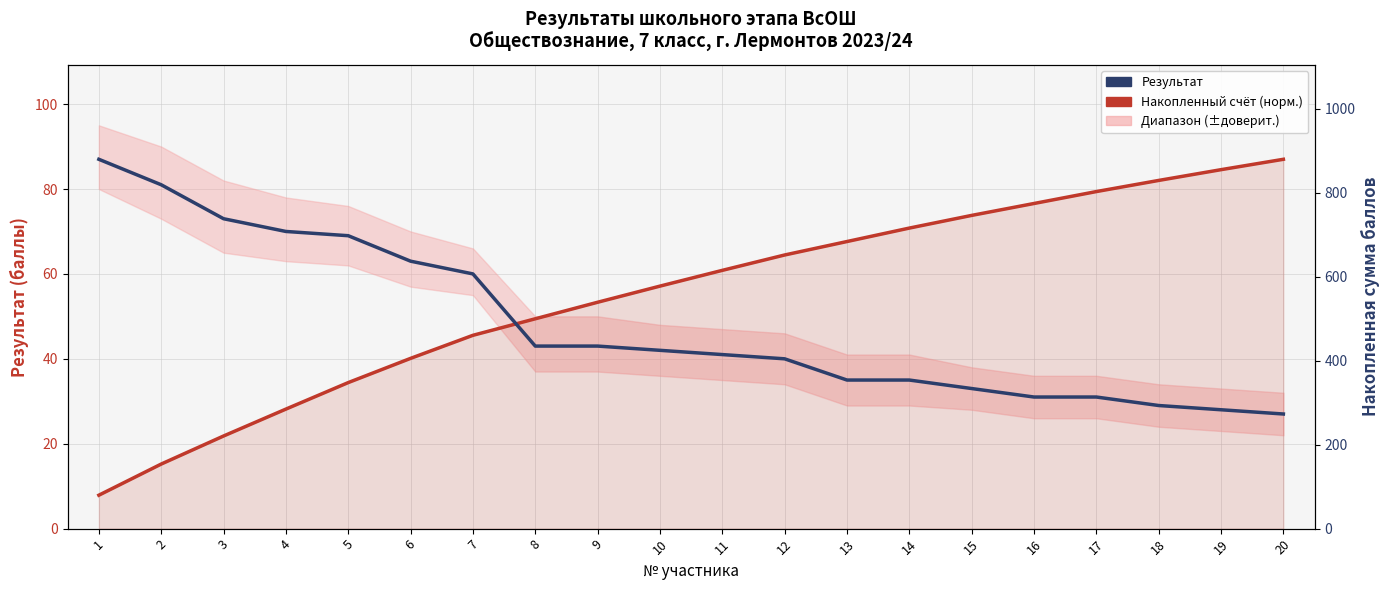

Reading right to left, transcribe all the data shown in this chart.

Накопленный счёт (норм.): 20=87.0	19=84.6	18=82.0	17=79.4	16=76.6	15=73.8	14=70.8	13=67.6	12=64.5	11=60.8	10=57.1	9=53.3	8=49.4	7=45.5	6=40.1	5=34.4	4=28.2	3=21.8	2=15.2	1=7.9
Результат: 20=27.0	19=28.0	18=29.0	17=31.0	16=31.0	15=33.0	14=35.0	13=35.0	12=40.0	11=41.0	10=42.0	9=43.0	8=43.0	7=60.0	6=63.0	5=69.0	4=70.0	3=73.0	2=81.0	1=87.0